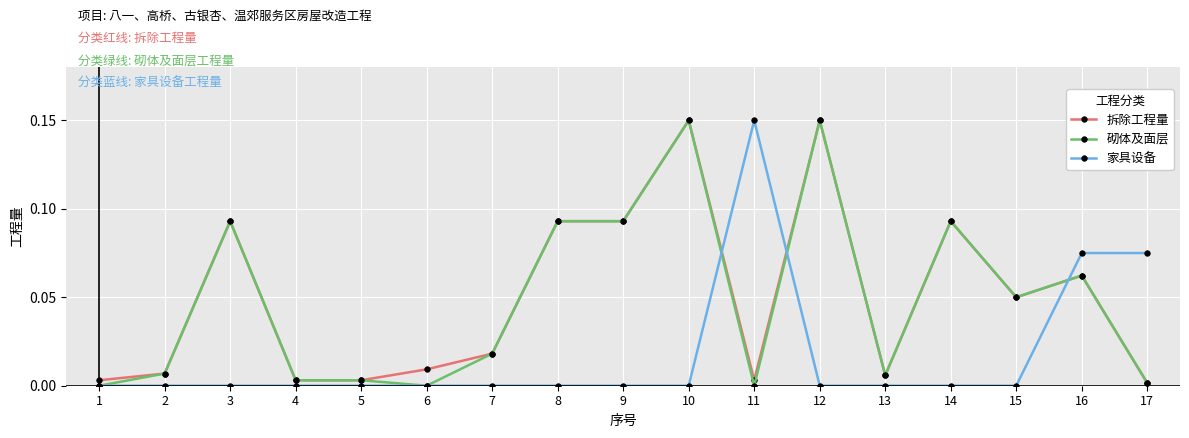

True or false: 砌体及面层 has more than 2 interior local peaks.

True